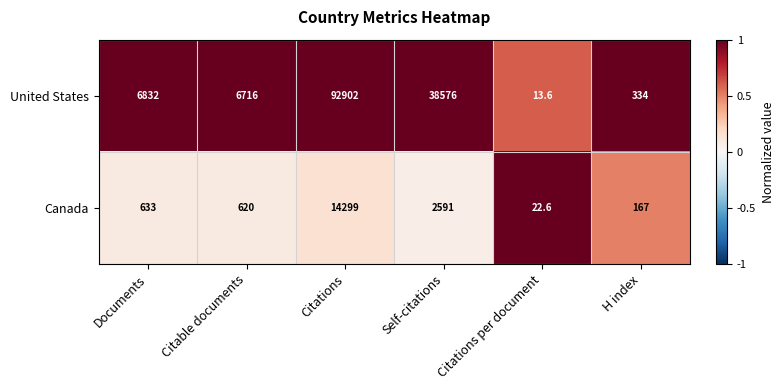

What is the highest value of the United States series?

92902.0